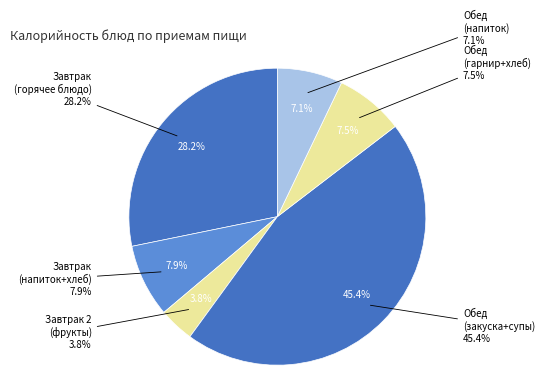

True or false: Кисель фруктово-ягодный accounts for 7% of the total.

True